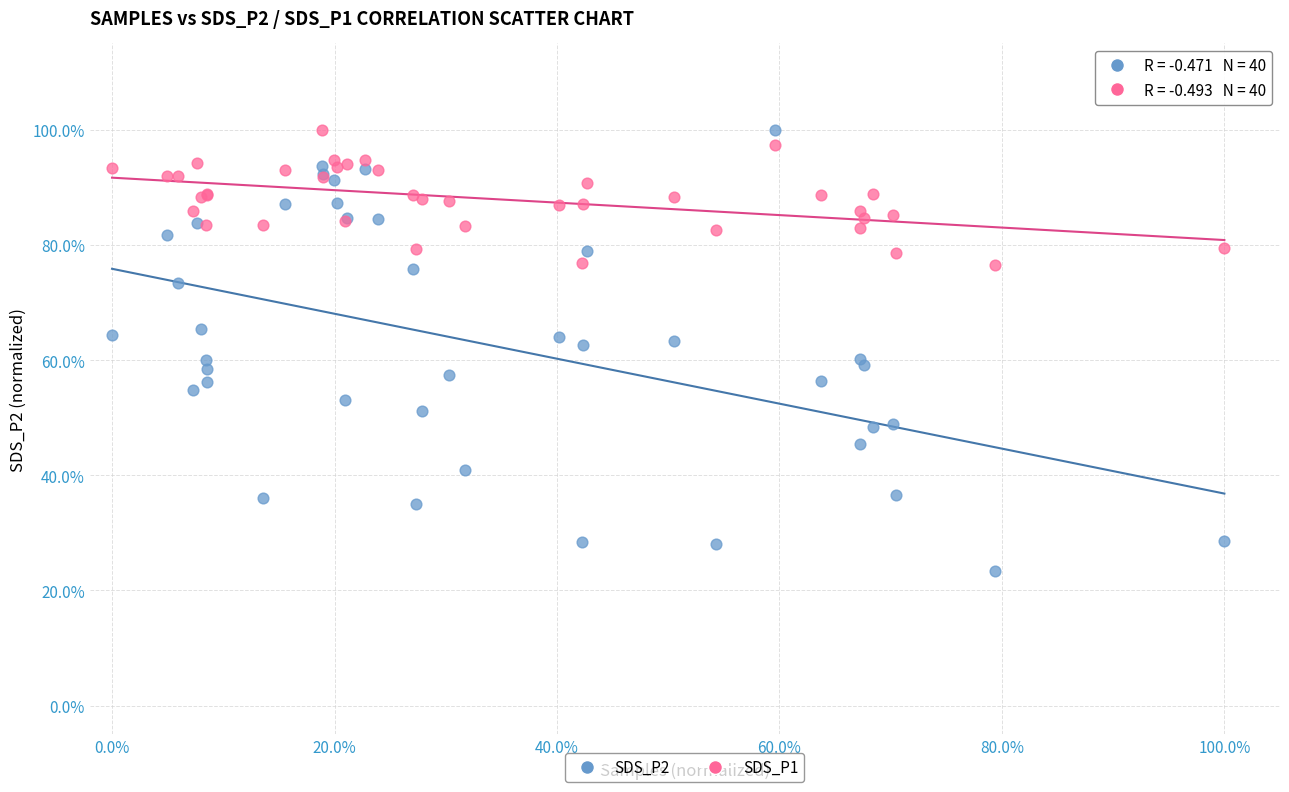

What are all the series names shown in the legend?

SDS_P2, SDS_P1